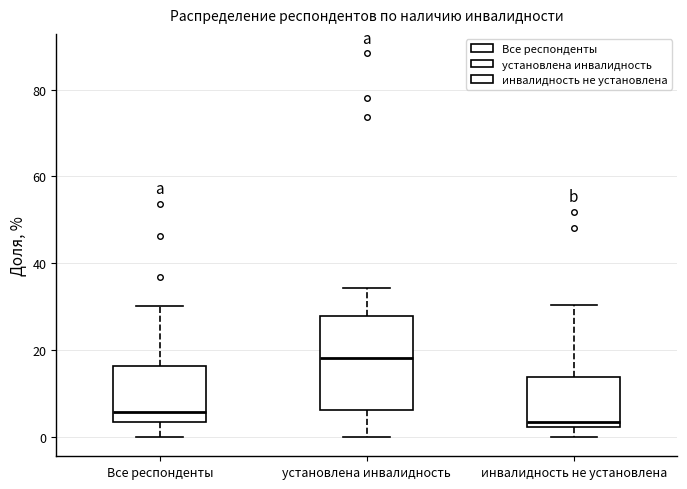

Reading left to right, transcribe this box plot: for each box, give where its median line is, the range the box spans, and where its two whiskers end, as read against the y-axis. The values are not printed on the chart, so give them approximately, as read against the axis.

Все респонденты: median 6, box 4 to 16, whiskers 0 to 30
установлена инвалидность: median 18, box 6 to 28, whiskers 0 to 34
инвалидность не установлена: median 4, box 2 to 14, whiskers 0 to 30